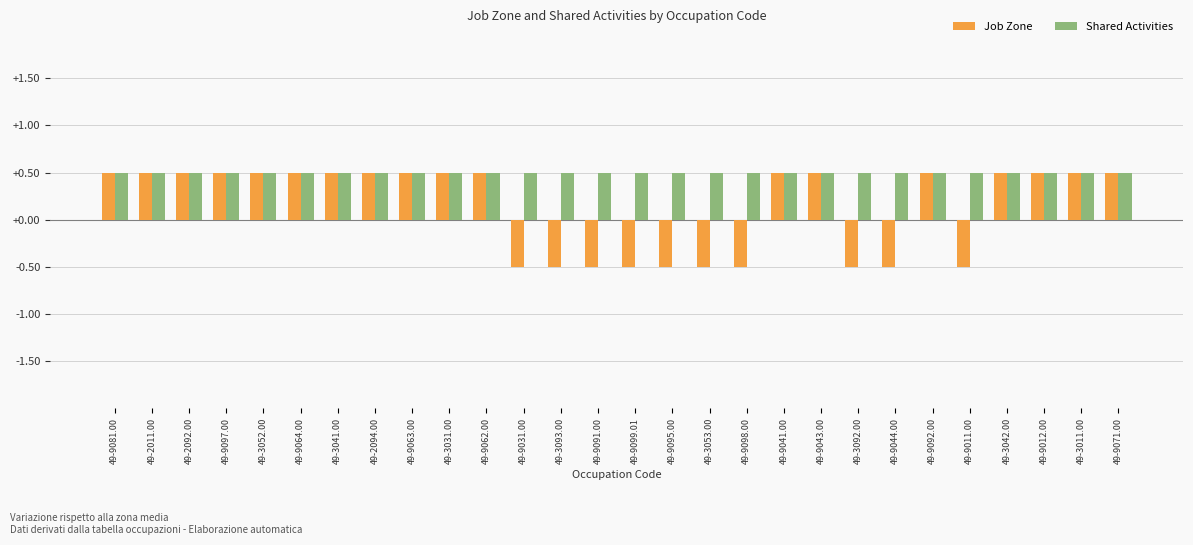

At 49-3093.00, list the series in order from largest to smallest.

Shared Activities, Job Zone